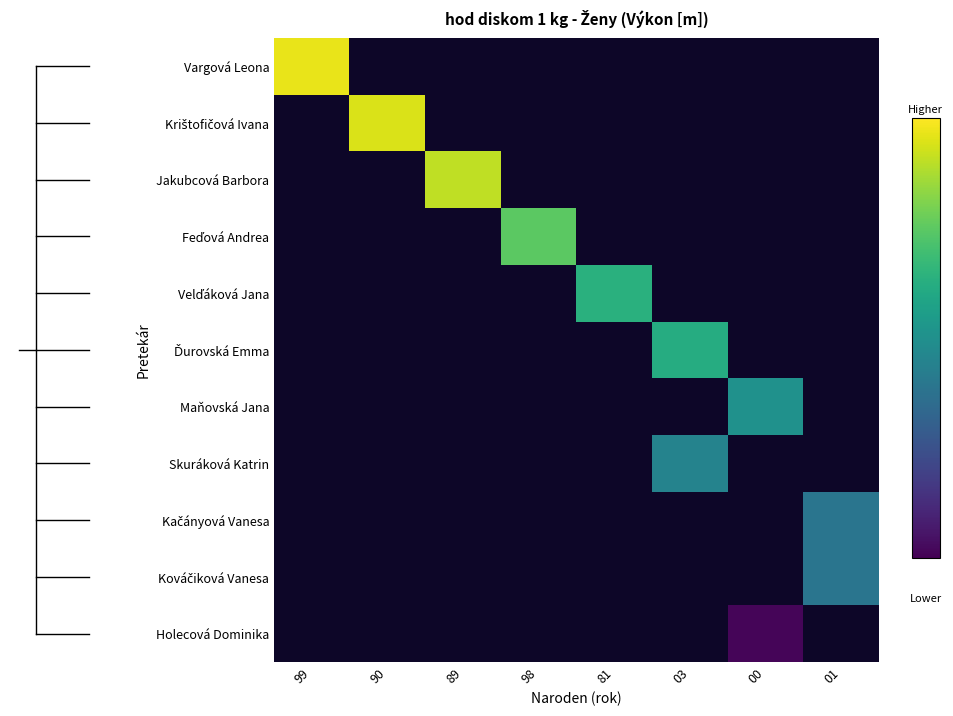

Which series has the largest range (max minus min)?

Vargová Leona